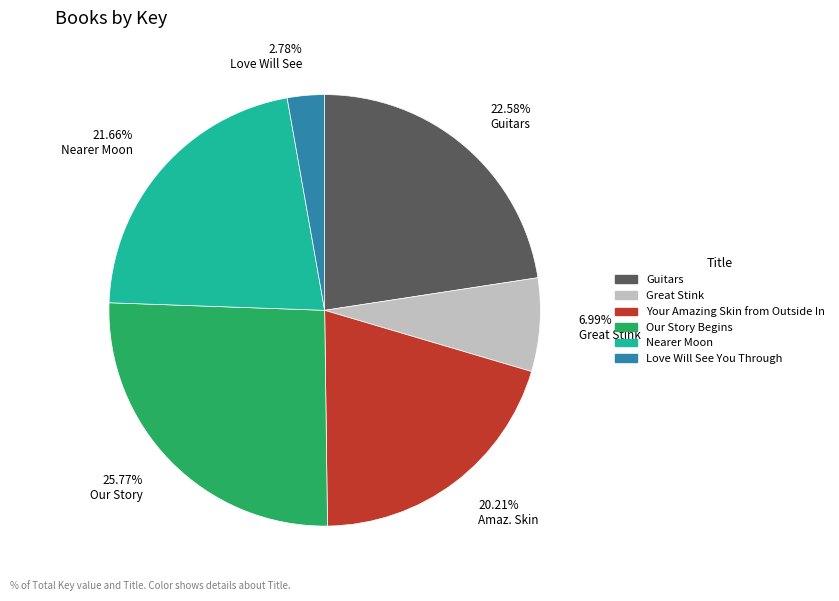

To the nearest percent, what portion does Nearer Moon represent?

22%